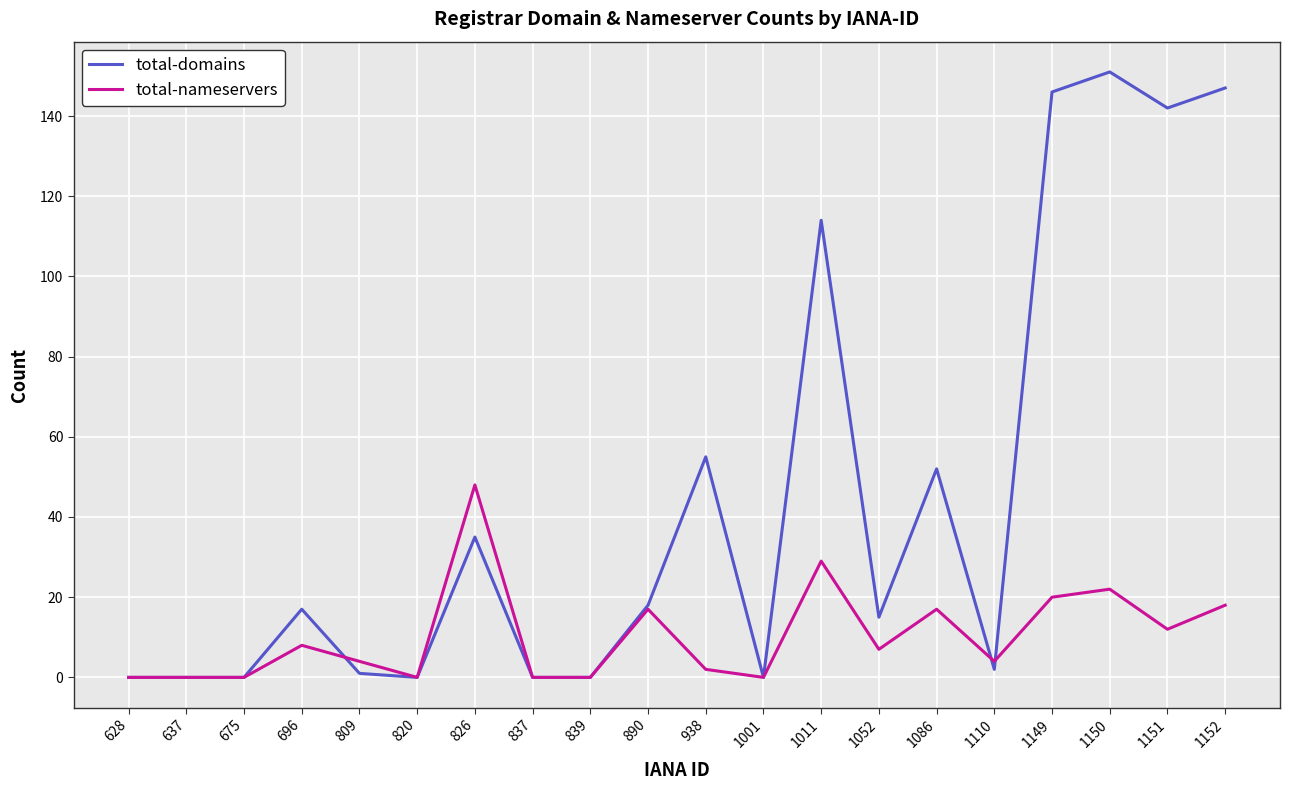

Read the total-domains value at 1086.

52